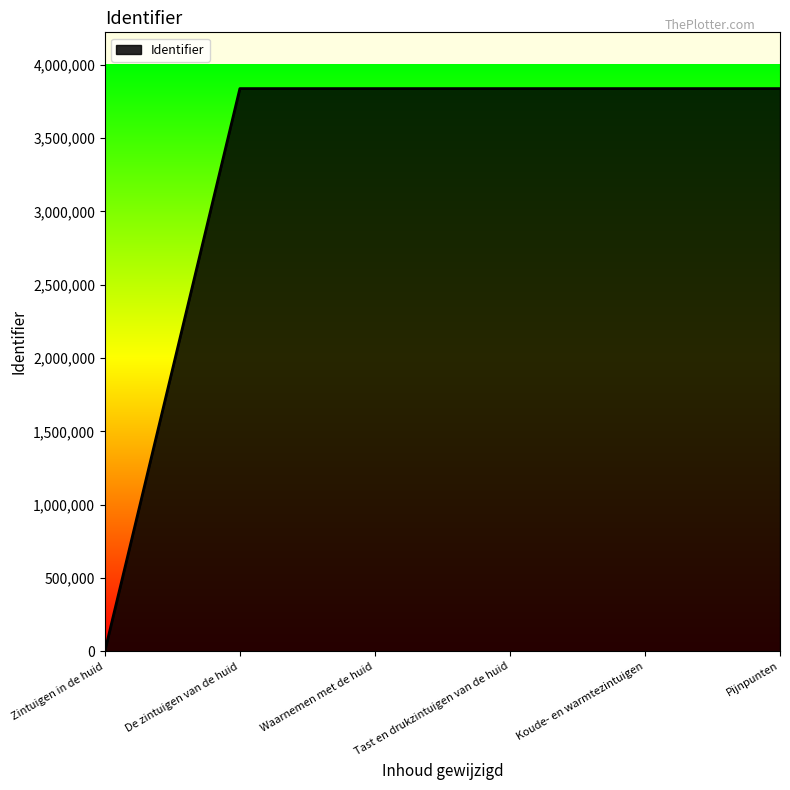

What is the sum of all values?

19190330